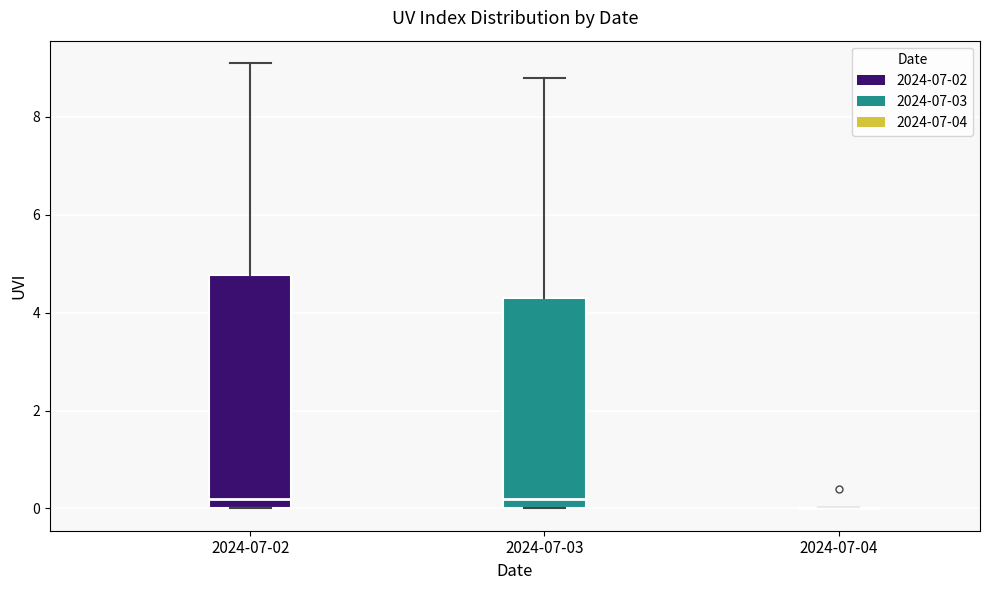

Comparing the boxes themselves (not the whiskers), which one is the tallest?

2024-07-02